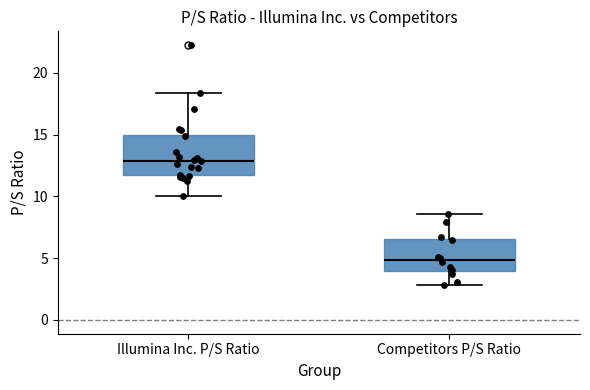

Reading left to right, transcribe this box plot: for each box, give where its median line is, the range the box spans, and where its two whiskers end, as read against the y-axis. The values are not printed on the chart, so give them approximately, as read against the axis.

Illumina Inc. P/S Ratio: median 13.0, box 11.5 to 15.0, whiskers 10.0 to 18.5
Competitors P/S Ratio: median 5.0, box 4.0 to 6.5, whiskers 3.0 to 8.5